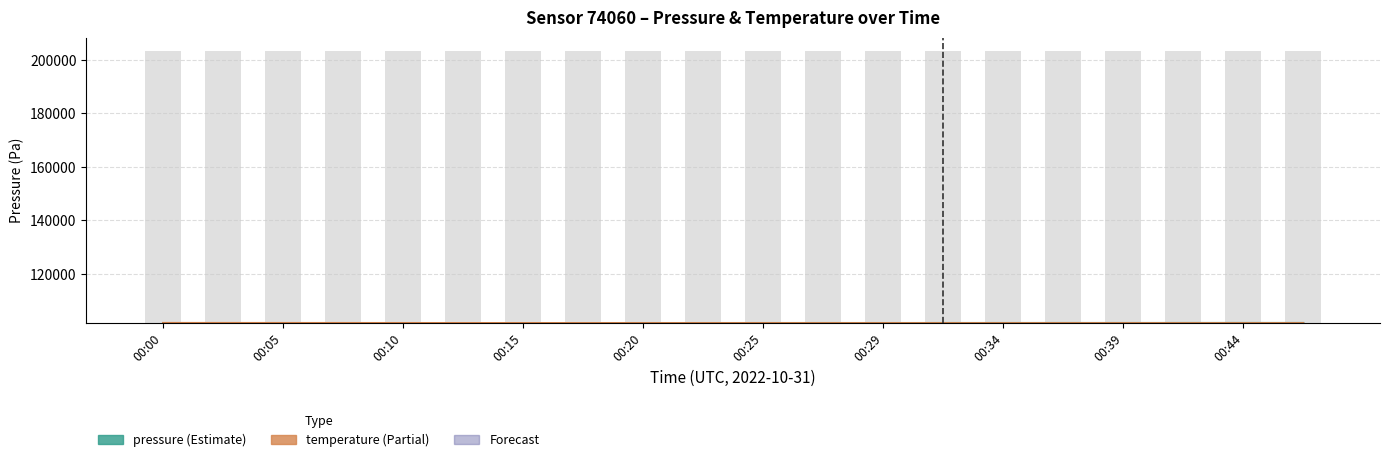

What is the value of the temperature bar at the 16th from the left?

101621.7